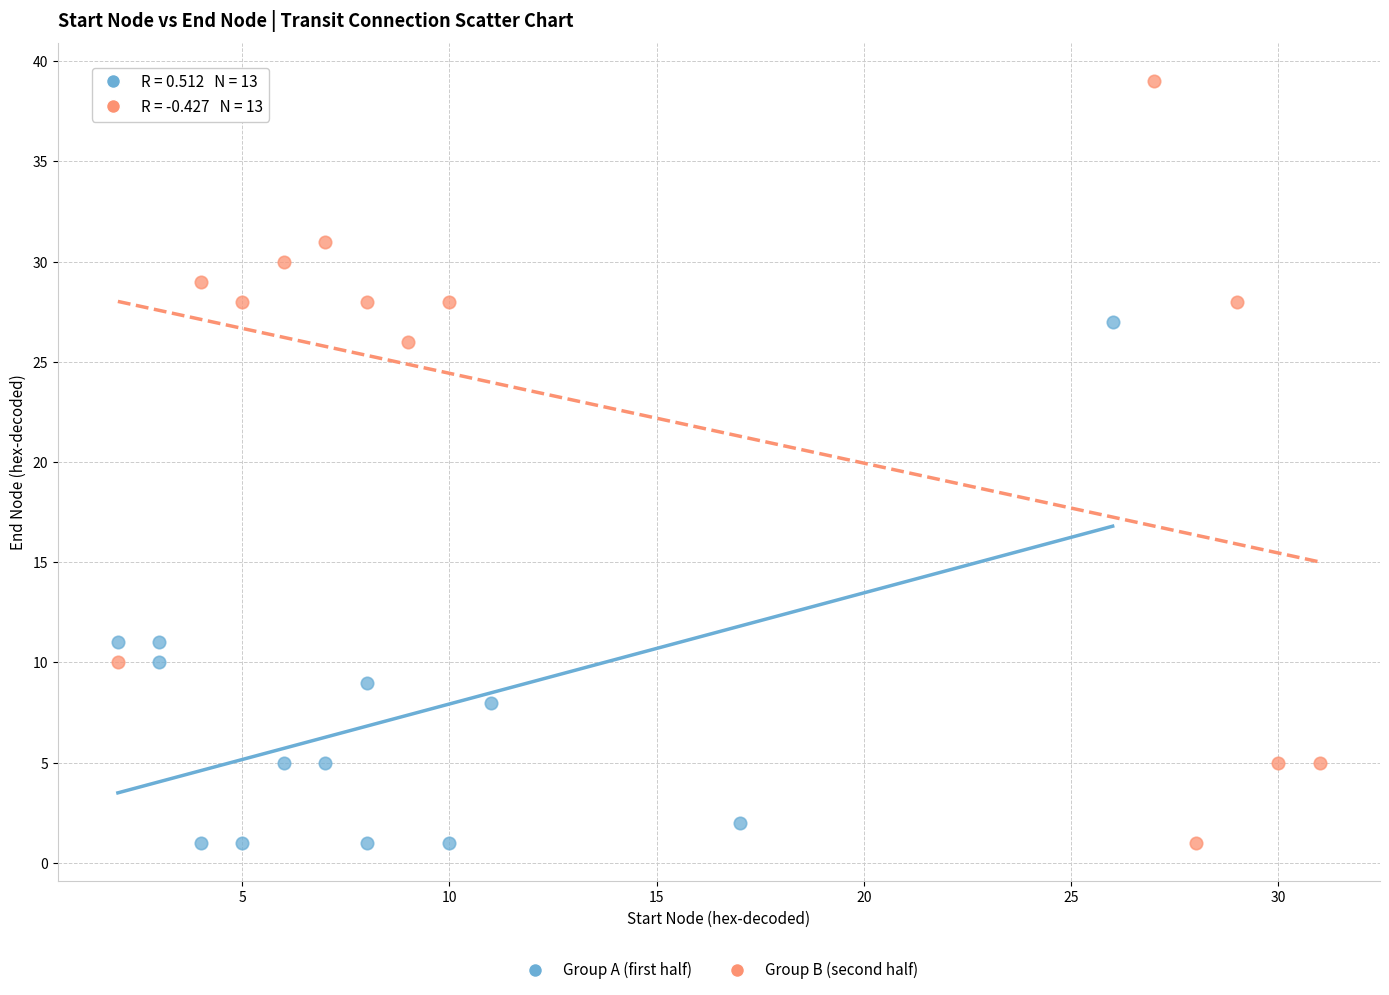

Which series has the largest Y range (max minus min)?

Group B (second half)